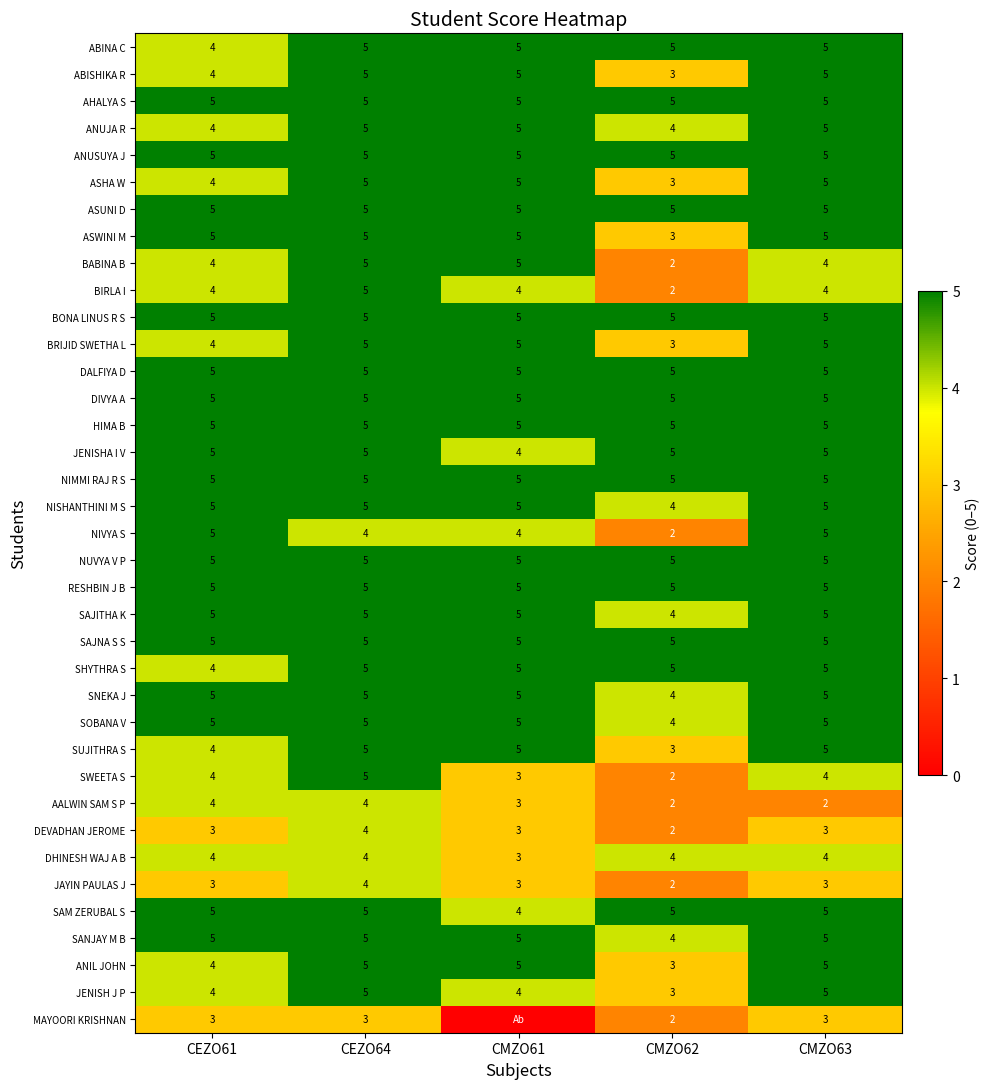

Which label corresponds to the smallest value in the chart?

CMZO61